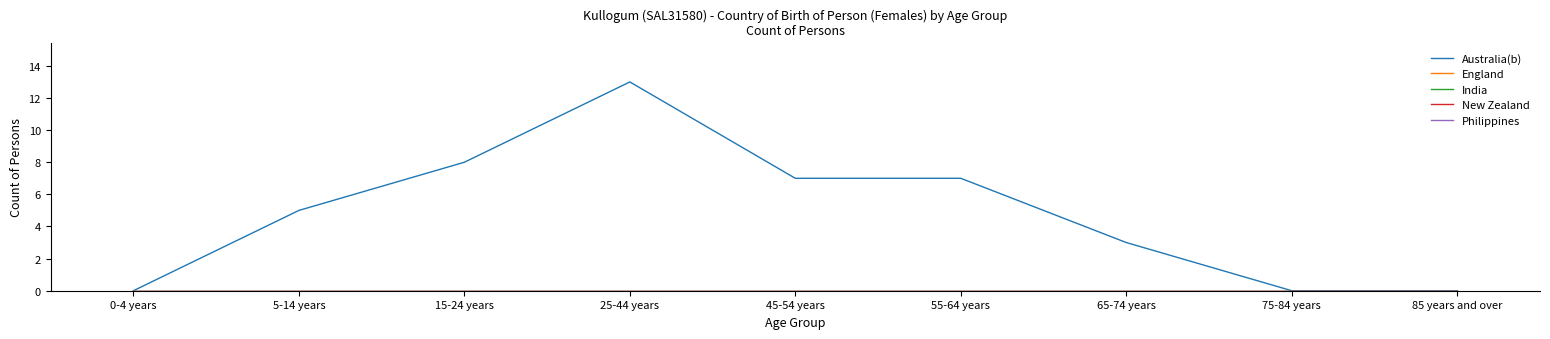

Rank the series at 0-4 years from highest to lowest value.

Australia(b), England, India, New Zealand, Philippines